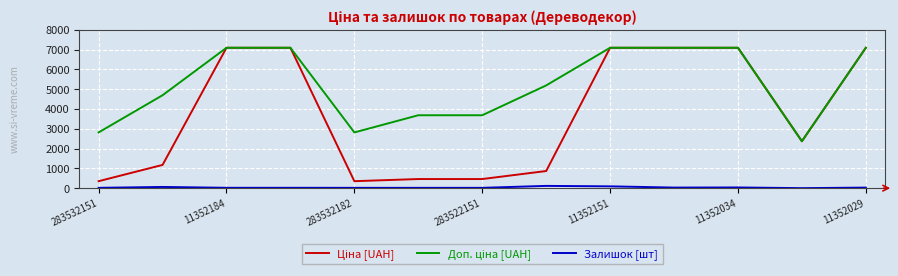

What is the maximum value shown in the chart?

7098.8